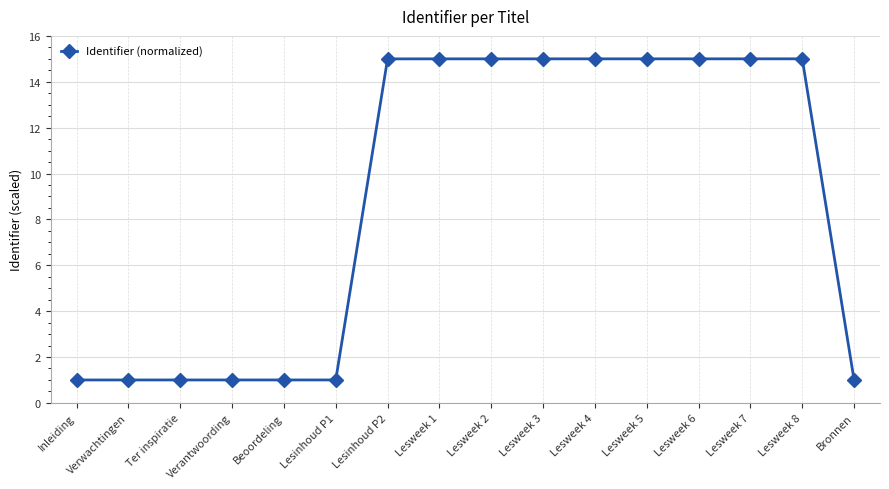

Where does the data first go above 14?

Lesinhoud P2